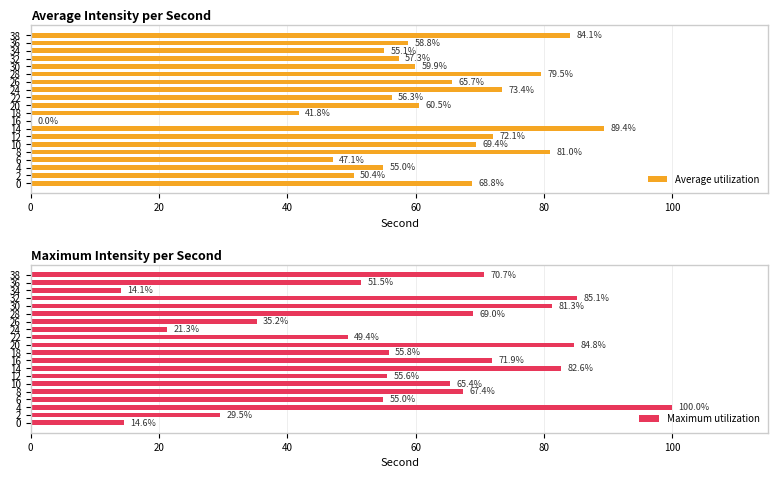

What is the sum of all Maximum utilization values?

1160.1